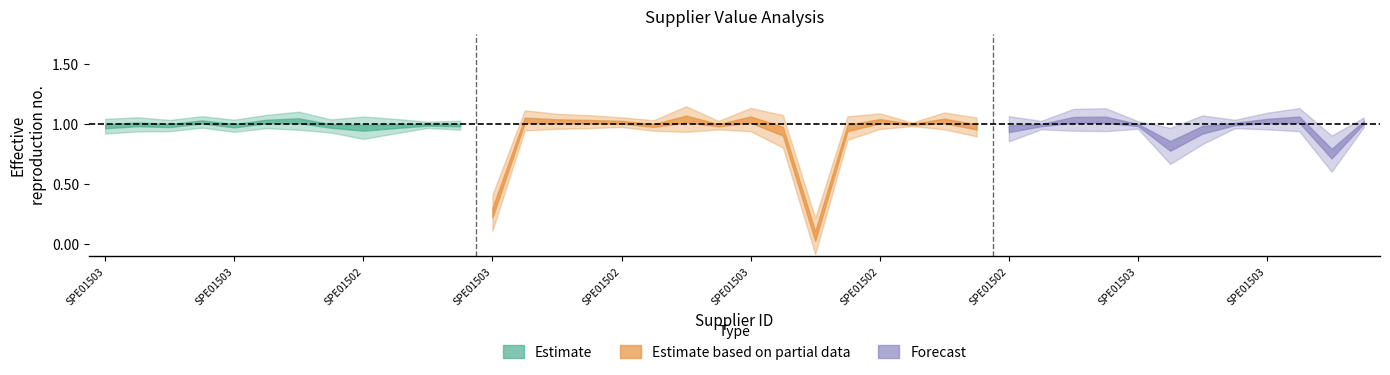

True or false: norm_value has a value of 1.0 at SPE01503105.

True